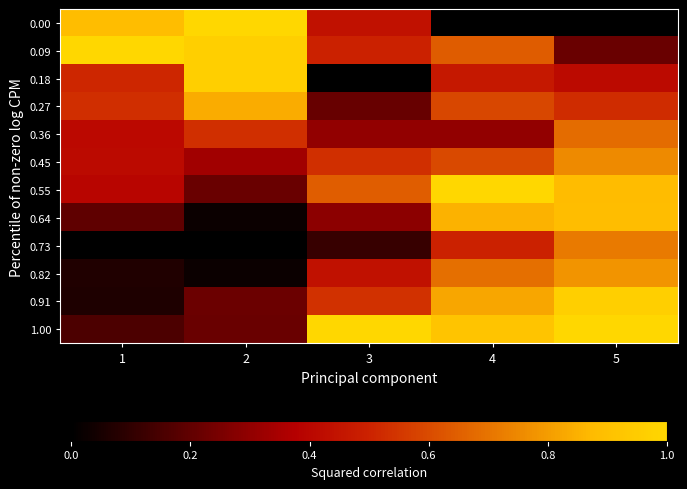

At 1, list the series in order from largest to smallest.

0.09, 0.00, 0.27, 0.18, 0.45, 0.36, 0.55, 0.64, 1.00, 0.82, 0.91, 0.73